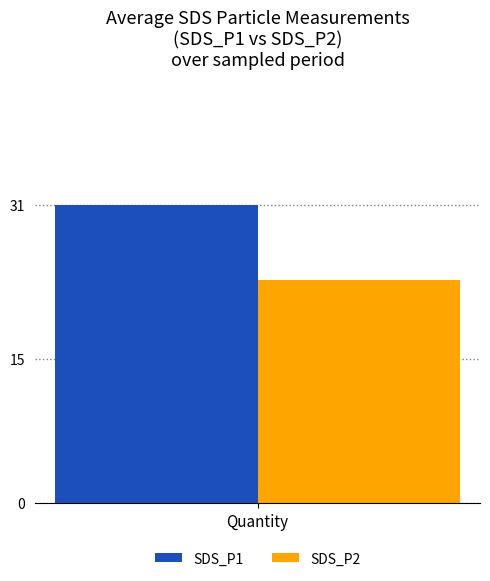

Rank the series at Quantity from highest to lowest value.

SDS_P1, SDS_P2